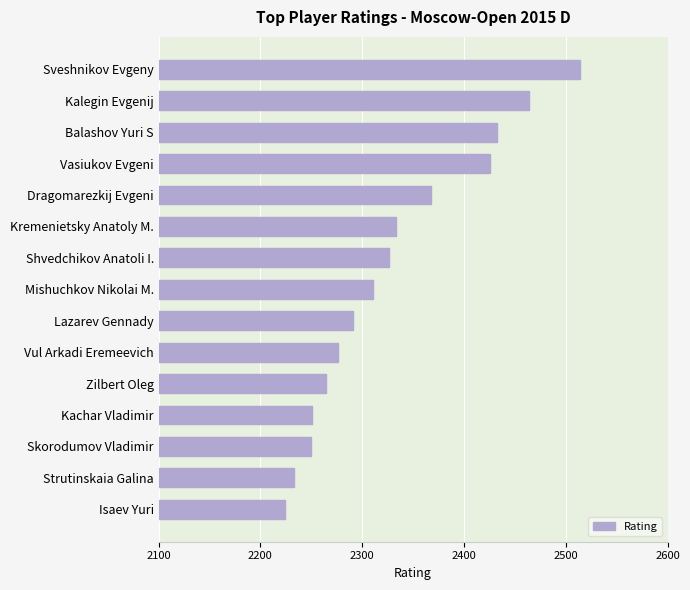

At which category does the chart reach its peak across all series?

Sveshnikov Evgeny